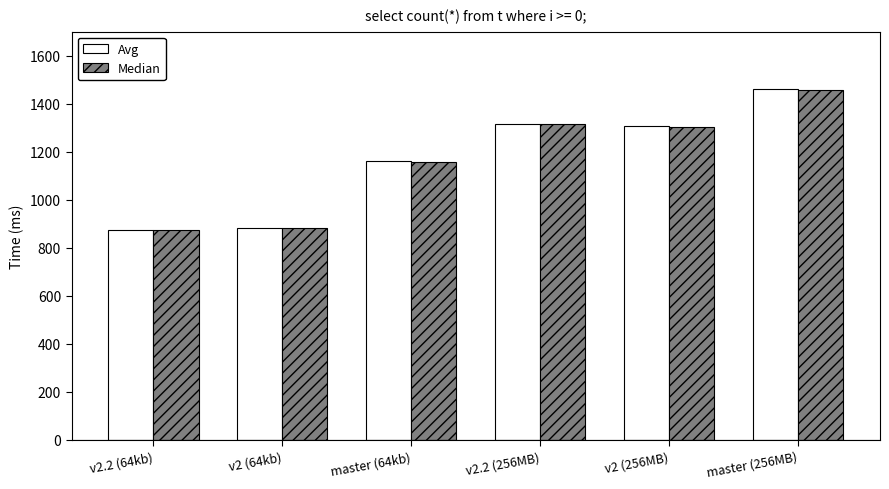

The value of Median at v2 (256MB) is 896.0. True or false?

False